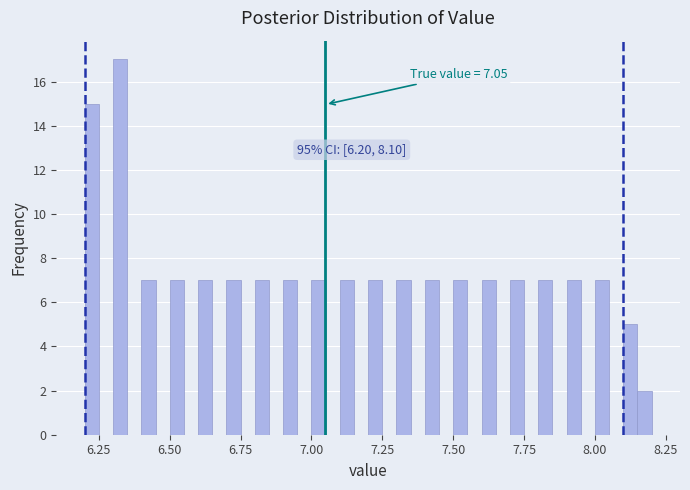

Around what value on the x-axis is the tallest bar? Give the approximate position of its centre, as read against the axis.

6.35